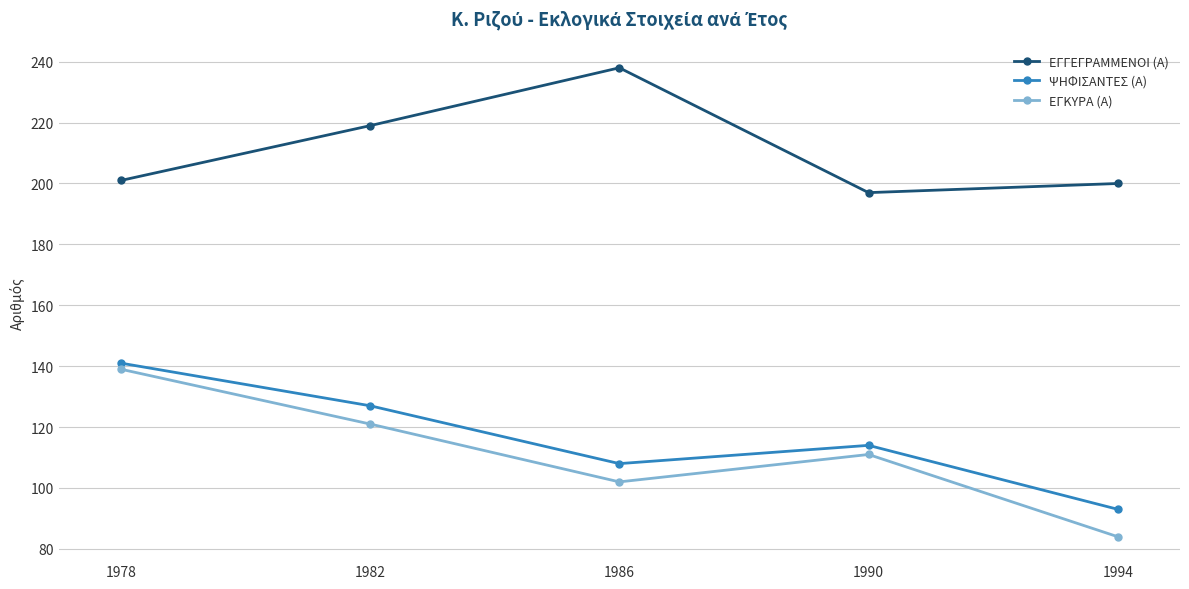

Which category has the highest value in the ΨΗΦΙΣΑΝΤΕΣ (Α) series?

1978